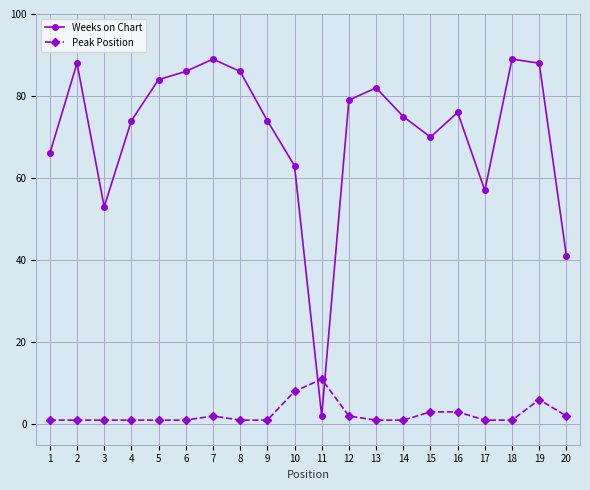

Is it true that Weeks on Chart equals 88 at 19?

True